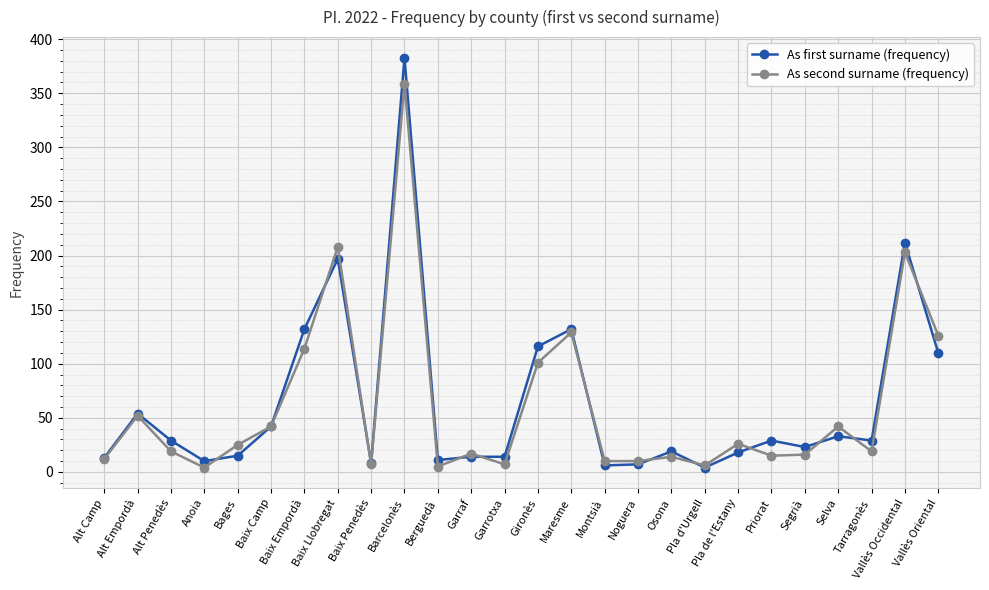

Rank the series by their maximum value, from highest to lowest.

As first surname (frequency), As second surname (frequency)